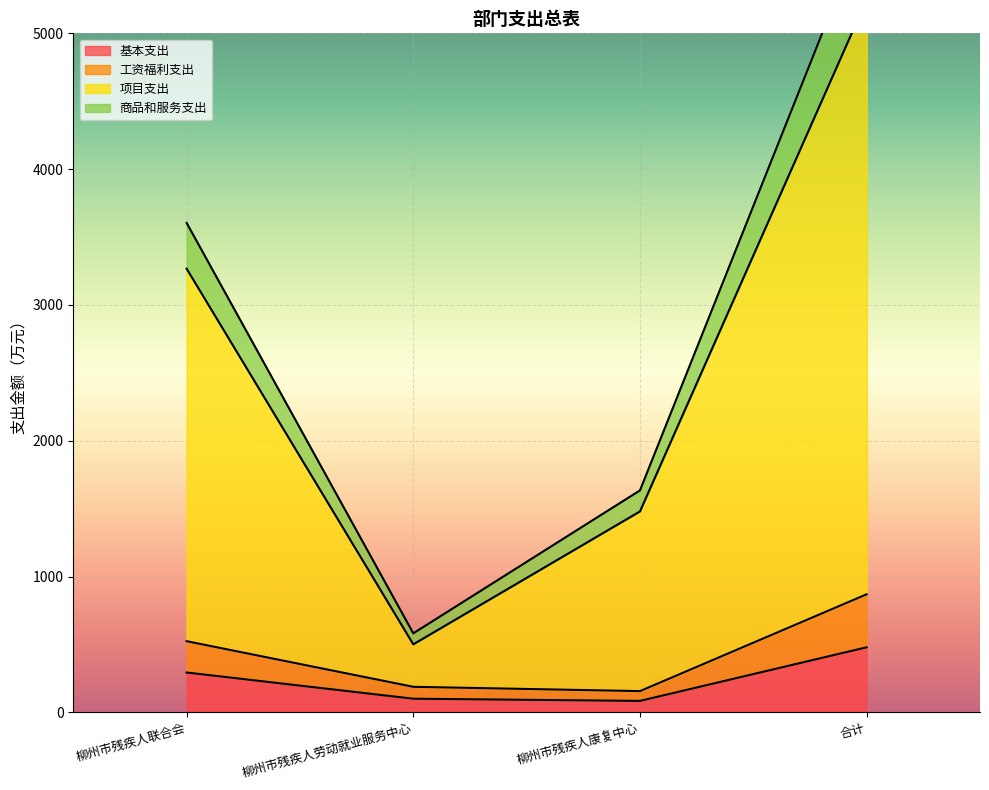

What is the difference between the highest and lowest values at 合计?

5342.0